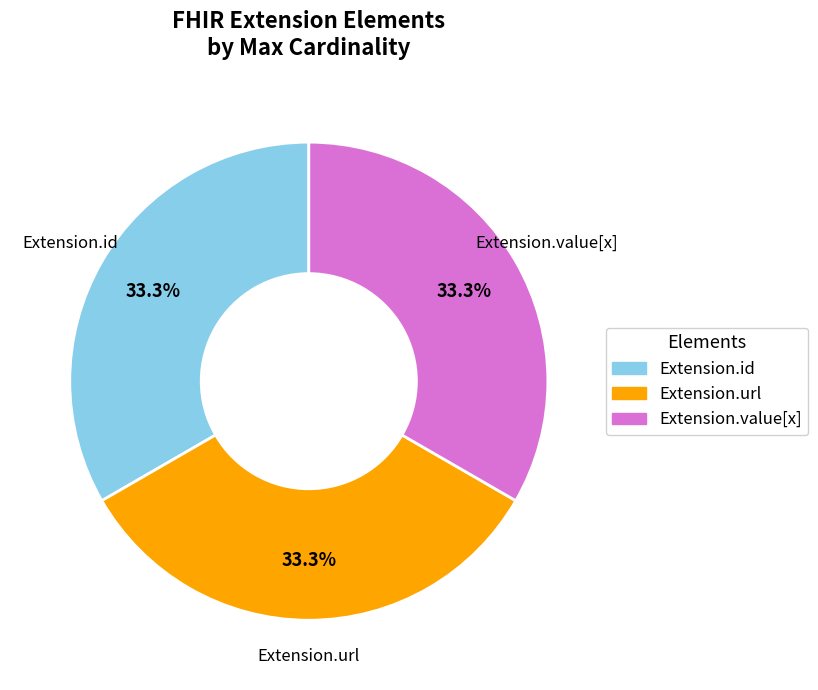

Is there a majority slice in this chart?

No